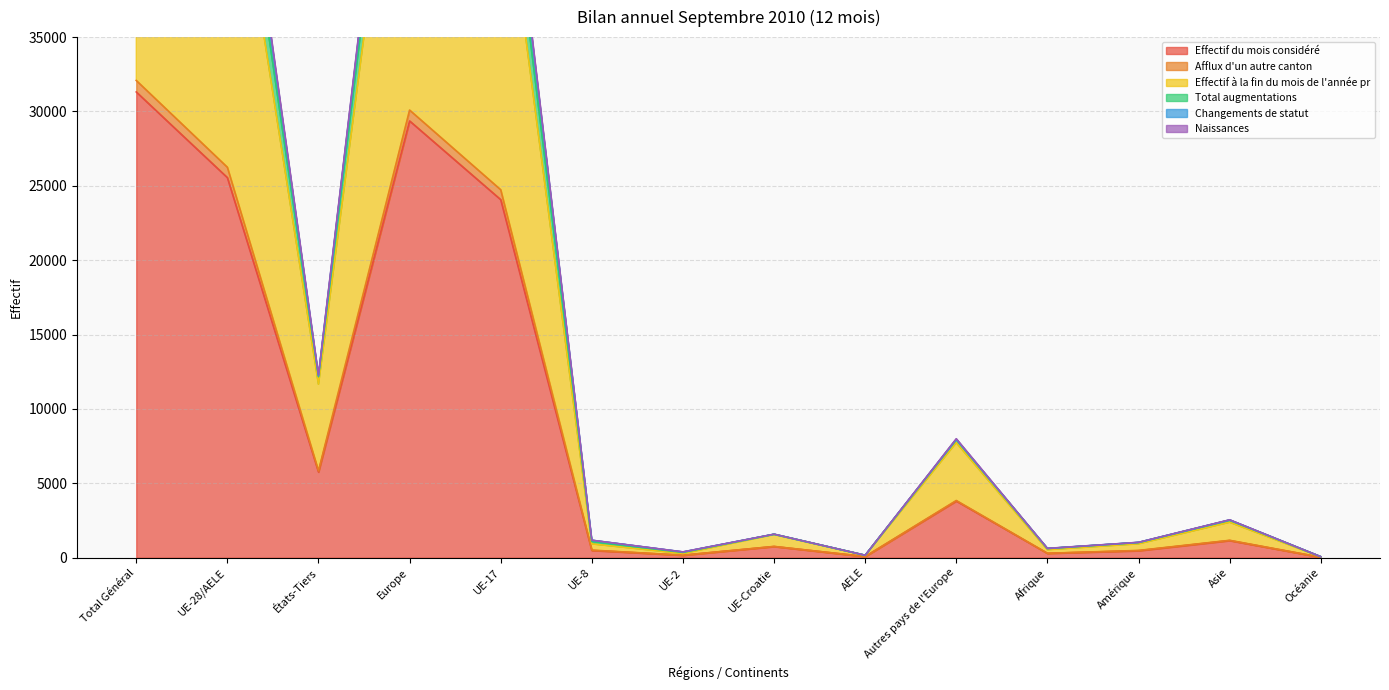

The value of Total augmentations at Océanie is 67. True or false?

True